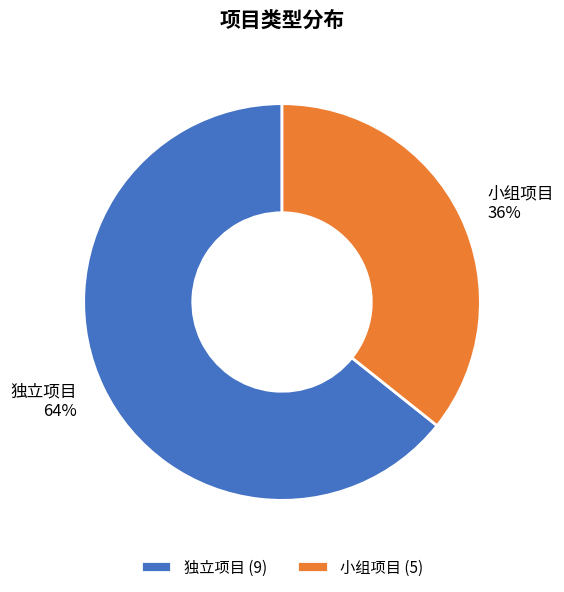

What percentage is the 小组项目 slice, to the nearest percent?

36%